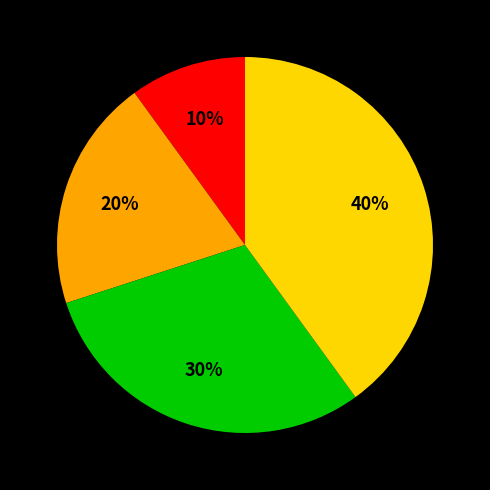

To the nearest percent, what is the average slice percentage?

25%